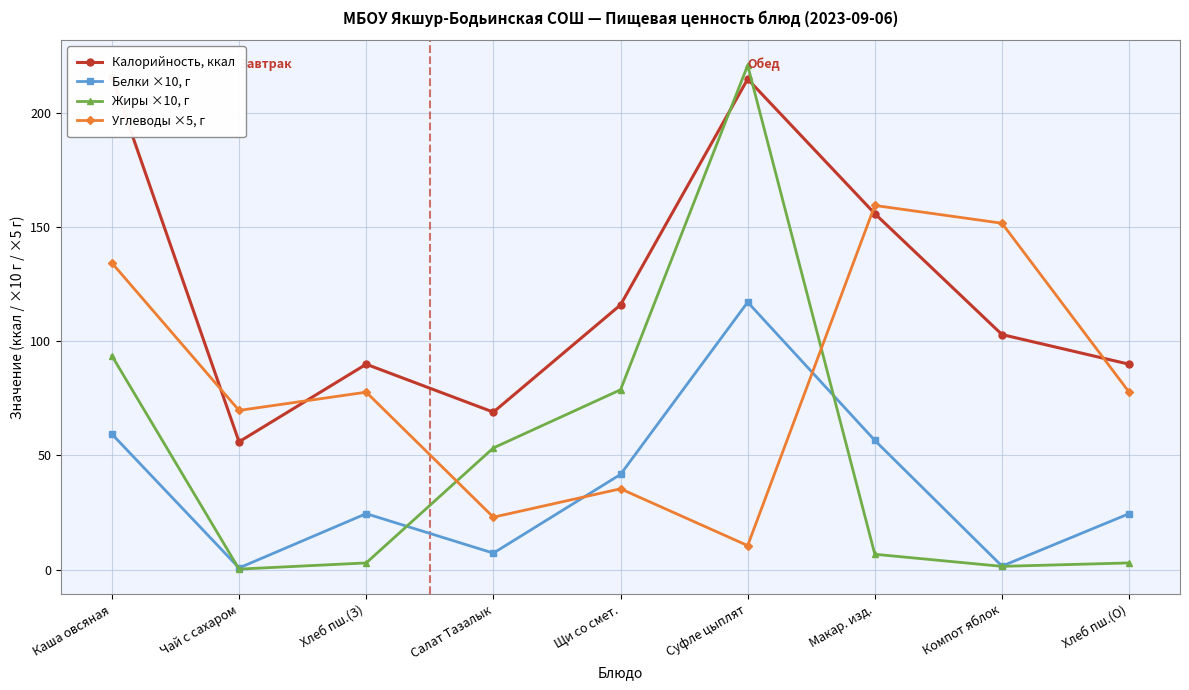

How many times do Калорийность, ккал and Жиры ×10, г cross each other?

2